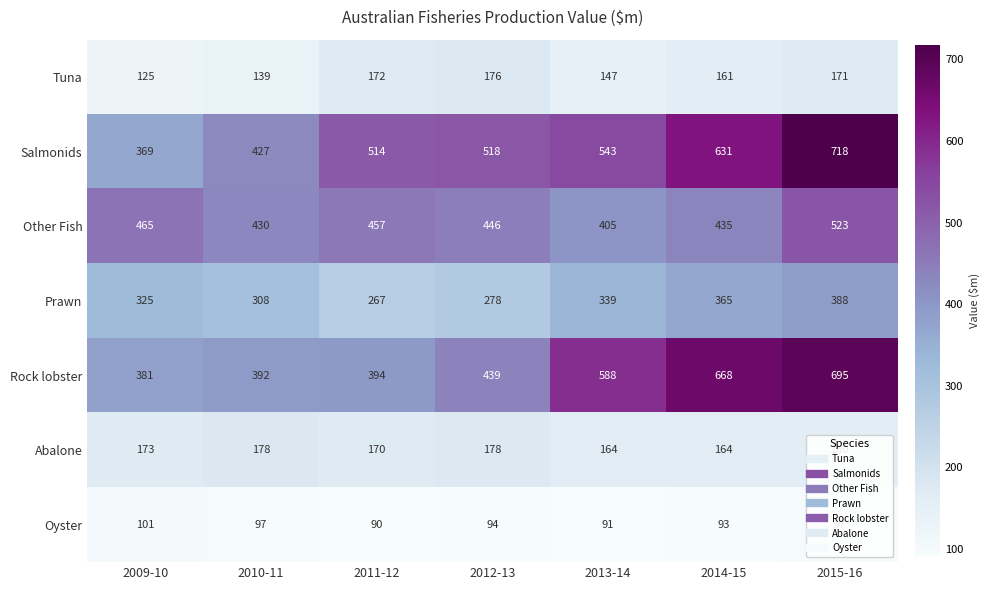

What is the spread (max minus min) of values at 2009-10?

364